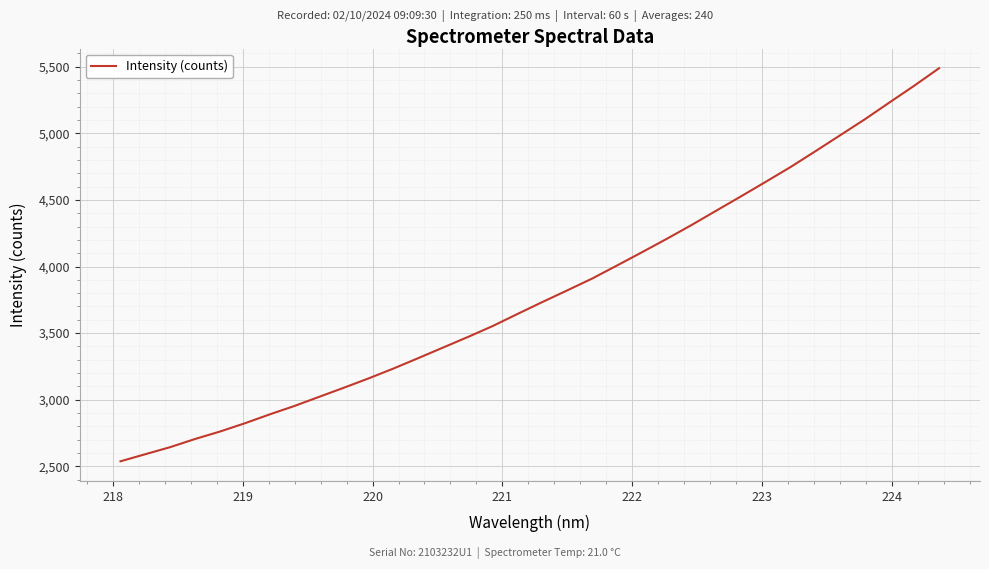

How many values exceed 3733?

17